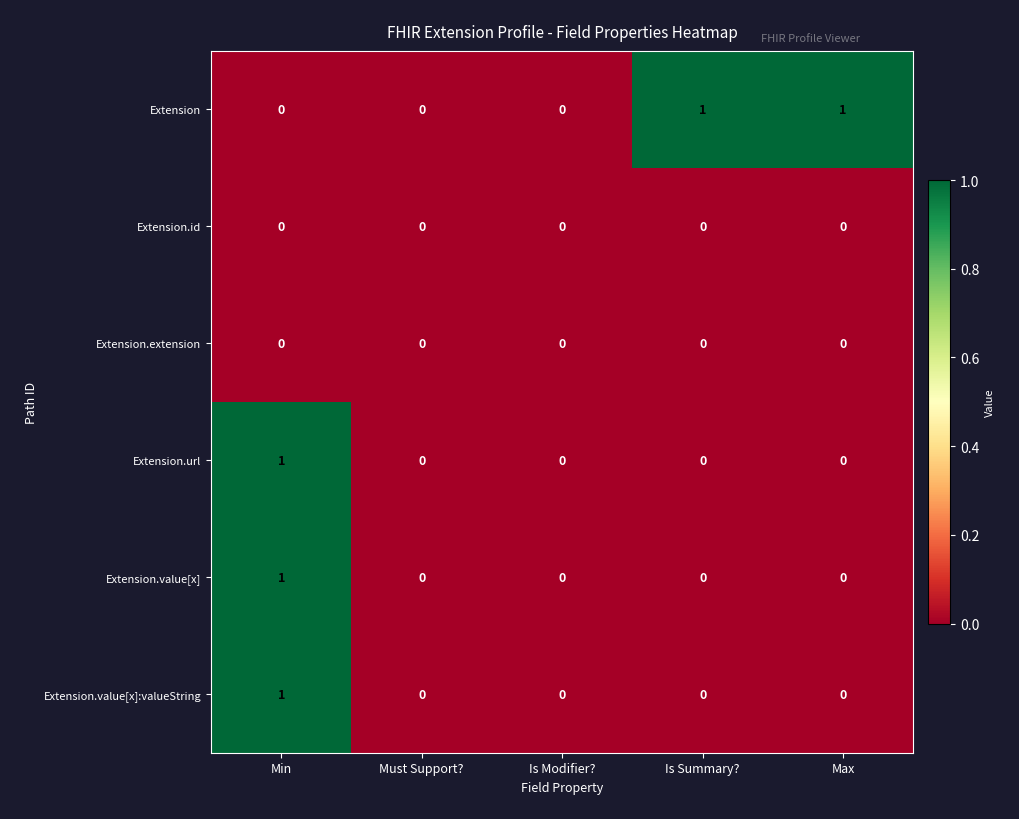

Between Must Support? and Is Summary?, which series saw the biggest shift?

Extension